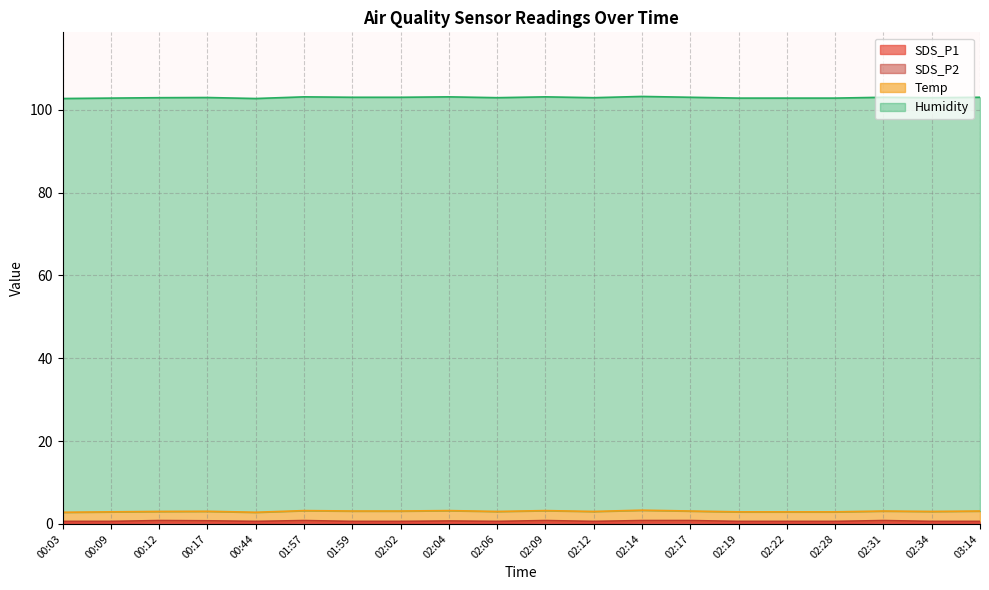

Count the number of categories in the chart.

20